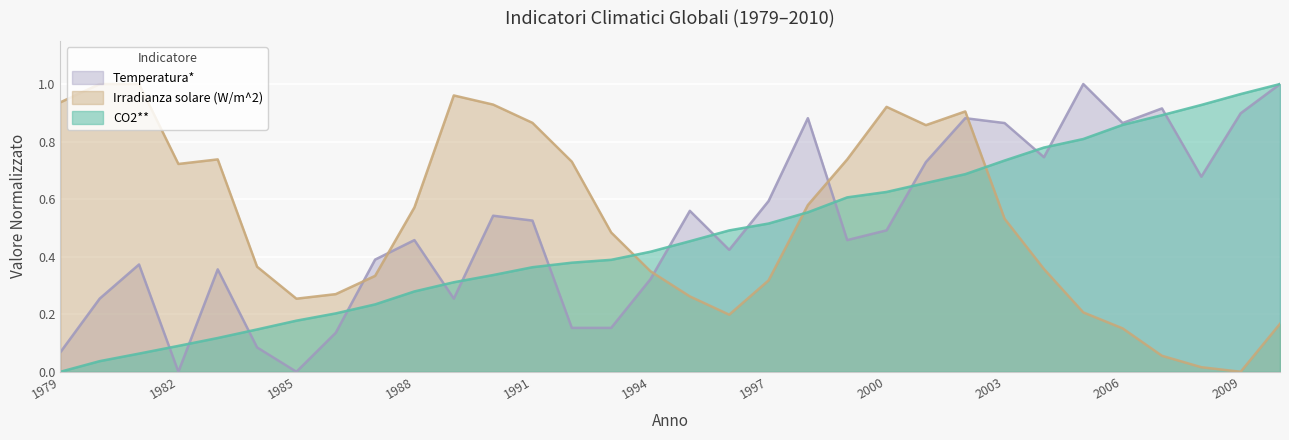

Reading left to right, what are all the values shown in this chart?

CO2**: 1979=0.0	1980=0.0	1981=0.1	1982=0.1	1983=0.1	1984=0.1	1985=0.2	1986=0.2	1987=0.2	1988=0.3	1989=0.3	1990=0.3	1991=0.4	1992=0.4	1993=0.4	1994=0.4	1995=0.5	1996=0.5	1997=0.5	1998=0.6	1999=0.6	2000=0.6	2001=0.7	2002=0.7	2003=0.7	2004=0.8	2005=0.8	2006=0.9	2007=0.9	2008=0.9	2009=1.0	2010=1.0
Irradianza solare (W/m^2): 1979=0.9	1980=1.0	1981=1.0	1982=0.7	1983=0.7	1984=0.4	1985=0.3	1986=0.3	1987=0.3	1988=0.6	1989=1.0	1990=0.9	1991=0.9	1992=0.7	1993=0.5	1994=0.3	1995=0.3	1996=0.2	1997=0.3	1998=0.6	1999=0.7	2000=0.9	2001=0.9	2002=0.9	2003=0.5	2004=0.4	2005=0.2	2006=0.2	2007=0.1	2008=0.0	2009=0.0	2010=0.2
Temperatura*: 1979=0.1	1980=0.3	1981=0.4	1982=0.0	1983=0.4	1984=0.1	1985=0.0	1986=0.1	1987=0.4	1988=0.5	1989=0.3	1990=0.5	1991=0.5	1992=0.2	1993=0.2	1994=0.3	1995=0.6	1996=0.4	1997=0.6	1998=0.9	1999=0.5	2000=0.5	2001=0.7	2002=0.9	2003=0.9	2004=0.7	2005=1.0	2006=0.9	2007=0.9	2008=0.7	2009=0.9	2010=1.0